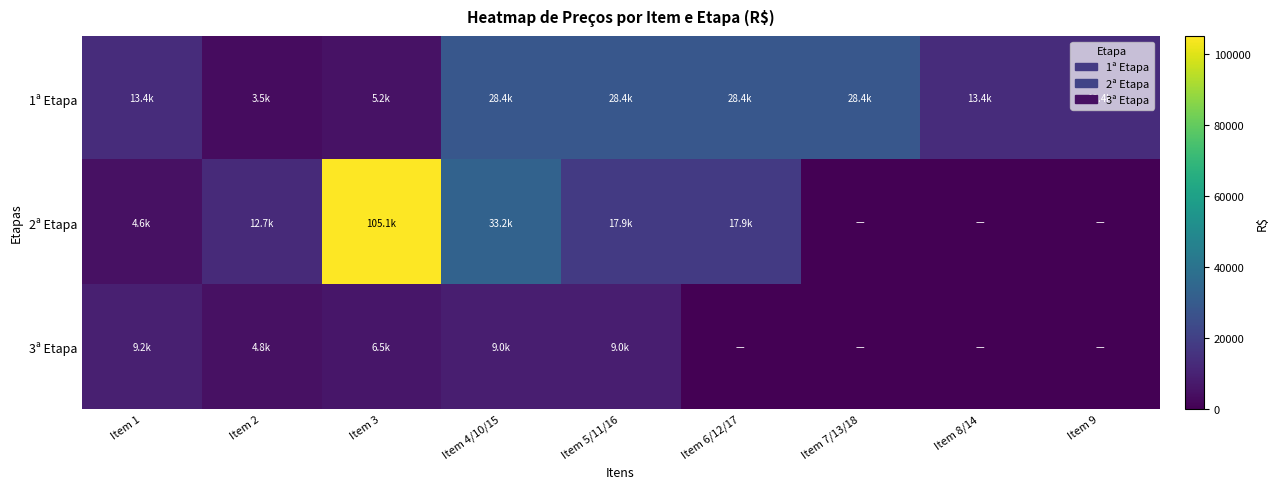

List the series in order of their peak value, lowest first.

3ª Etapa, 1ª Etapa, 2ª Etapa